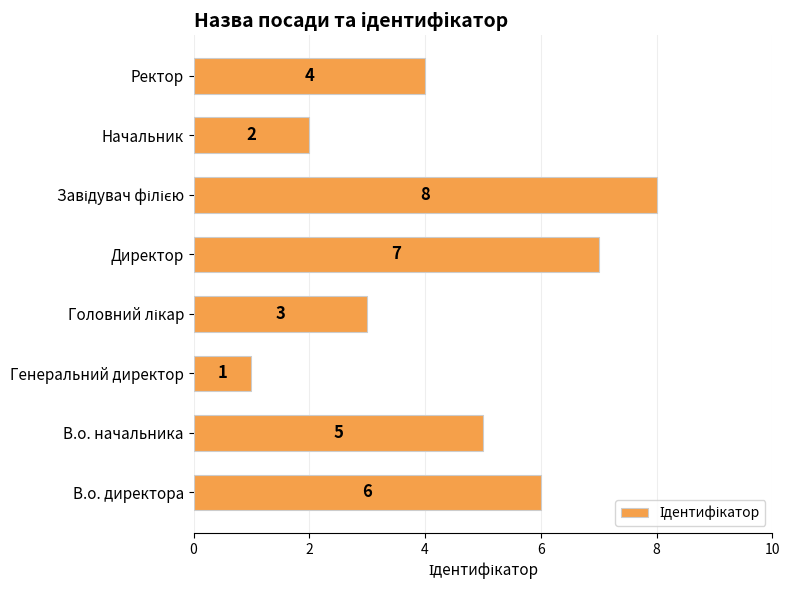

What is the difference between the maximum and minimum values?

7